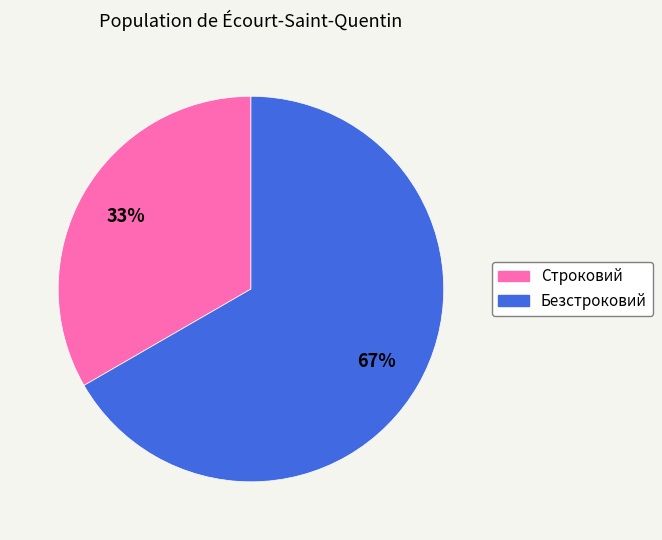

Rank the categories by value from highest to lowest.

Безстроковий, Строковий